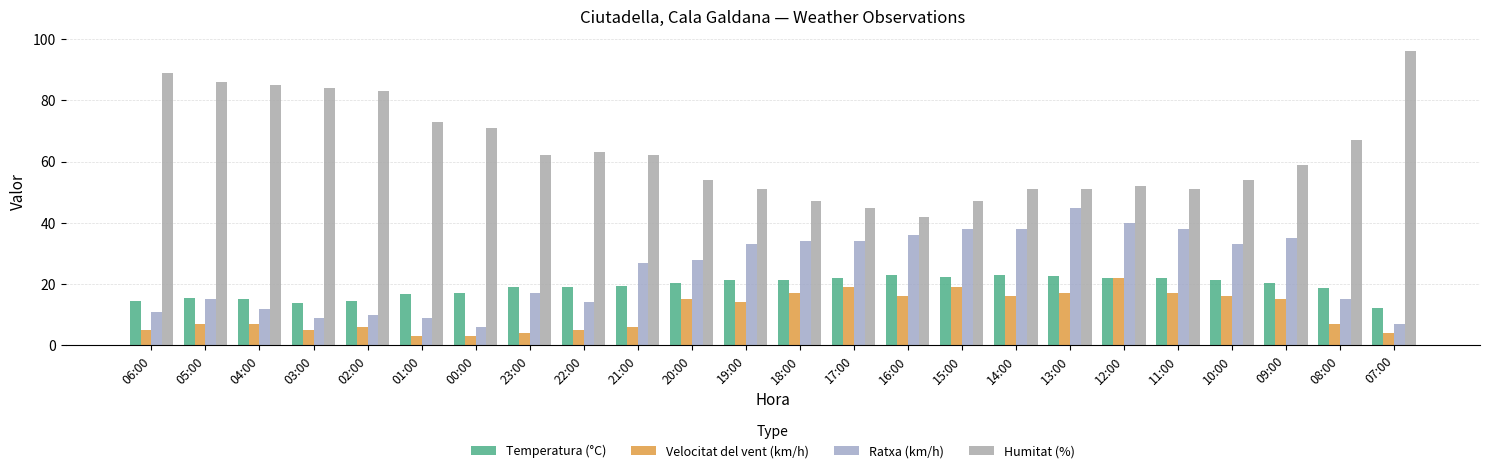

How many series are shown in this chart?

4